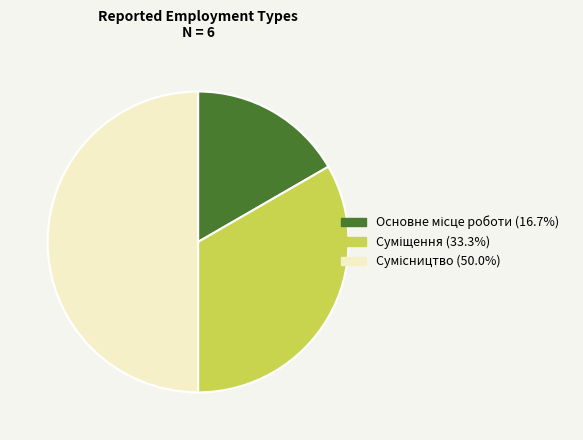

True or false: Суміщення accounts for 38% of the total.

False